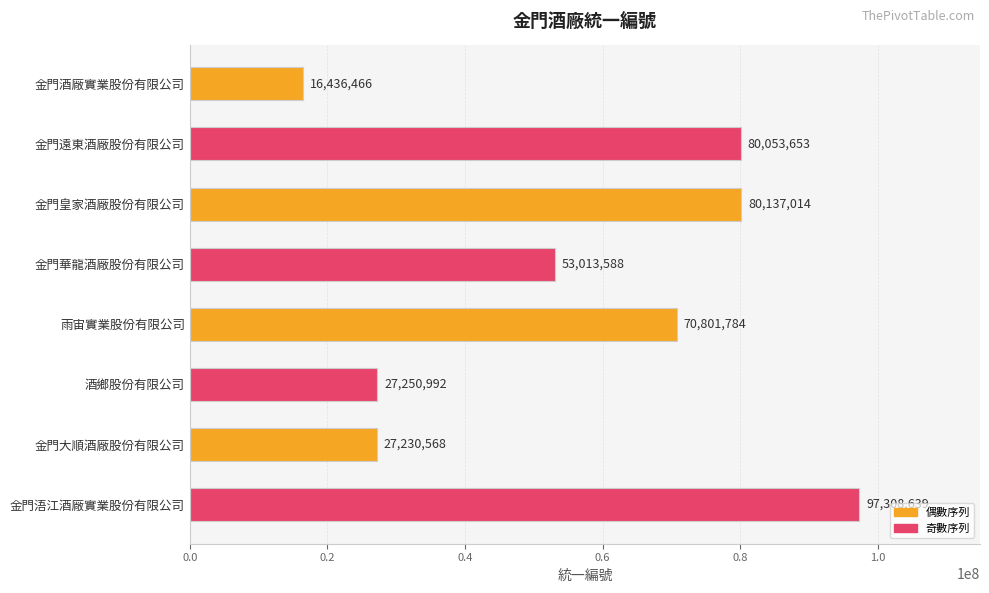

Reading top to bottom, transcribe all the data shown in this chart.

16436466	80053653	80137014	53013588	70801784	27250992	27230568	97308639